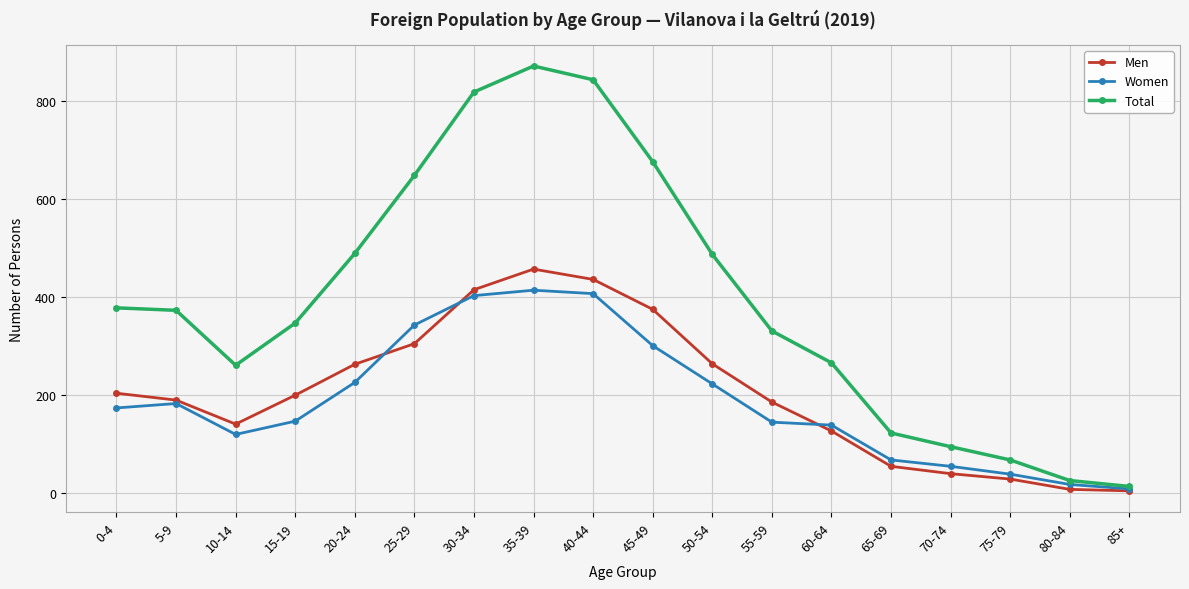

At which label does Men first exceed 200?

0-4